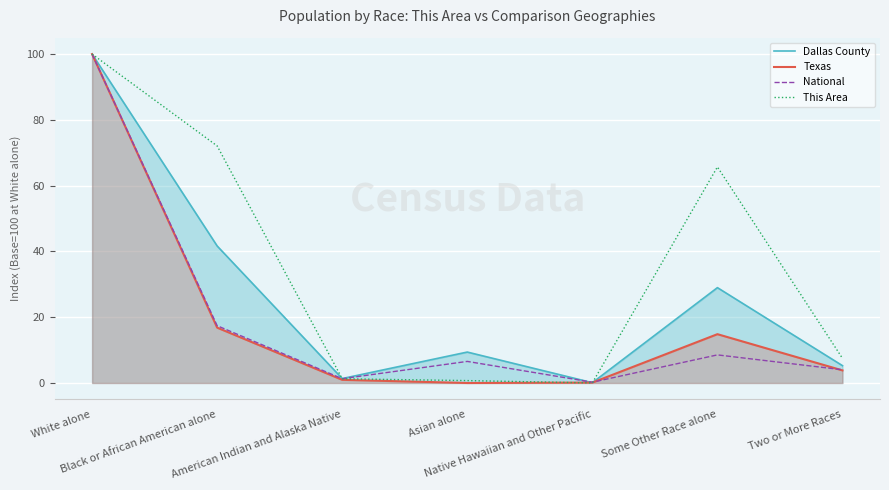

Rank the categories by Texas value from highest to lowest.

White alone, Black or African American alone, Some Other Race alone, Two or More Races, American Indian and Alaska Native, Native Hawaiian and Other Pacific, Asian alone